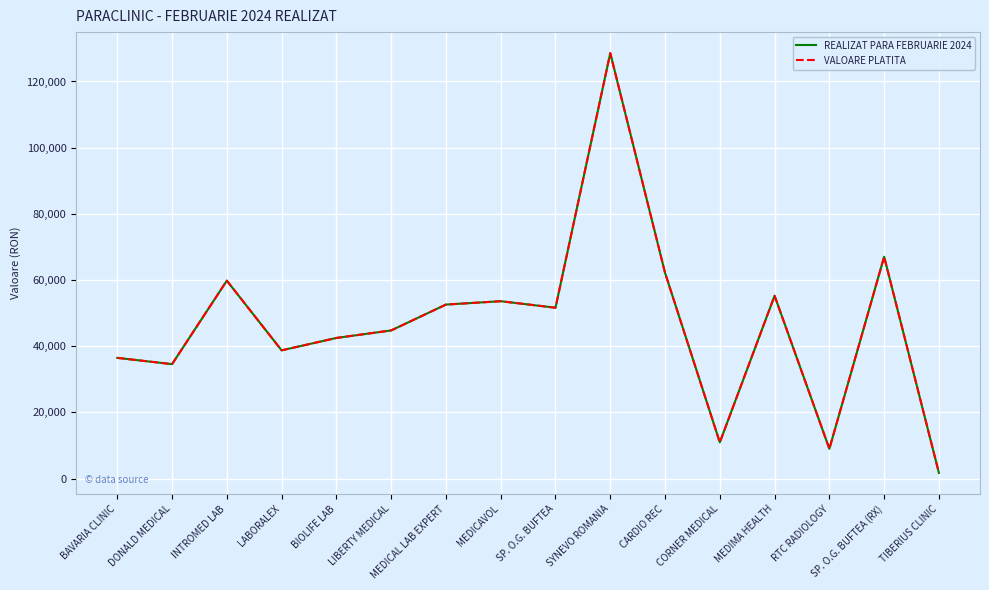

Reading left to right, extract all data points from this chart.

REALIZAT PARA FEBRUARIE 2024: 36479.1	34580.0	59809.9	38753.5	42497.7	44769.1	52585.5	53601.8	51630.5	128576.9	62179.9	10934.9	55248.0	8995.0	67039.7	1712.3
VALOARE PLATITA: 36479.1	34580.0	59809.9	38753.5	42497.7	44769.1	52585.5	53601.8	51630.5	128576.9	62179.9	10934.9	55248.0	8995.0	67039.7	1712.3